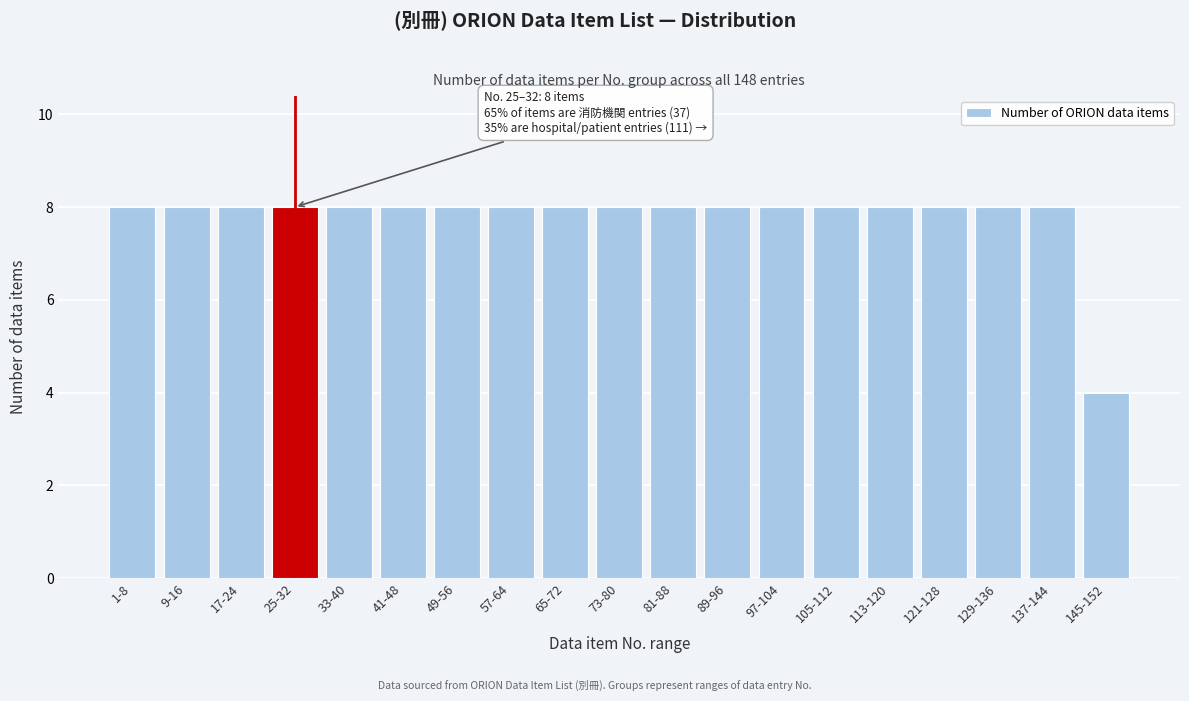

Reading right to left, list all the values displayed in this chart.

4	8	8	8	8	8	8	8	8	8	8	8	8	8	8	8	8	8	8